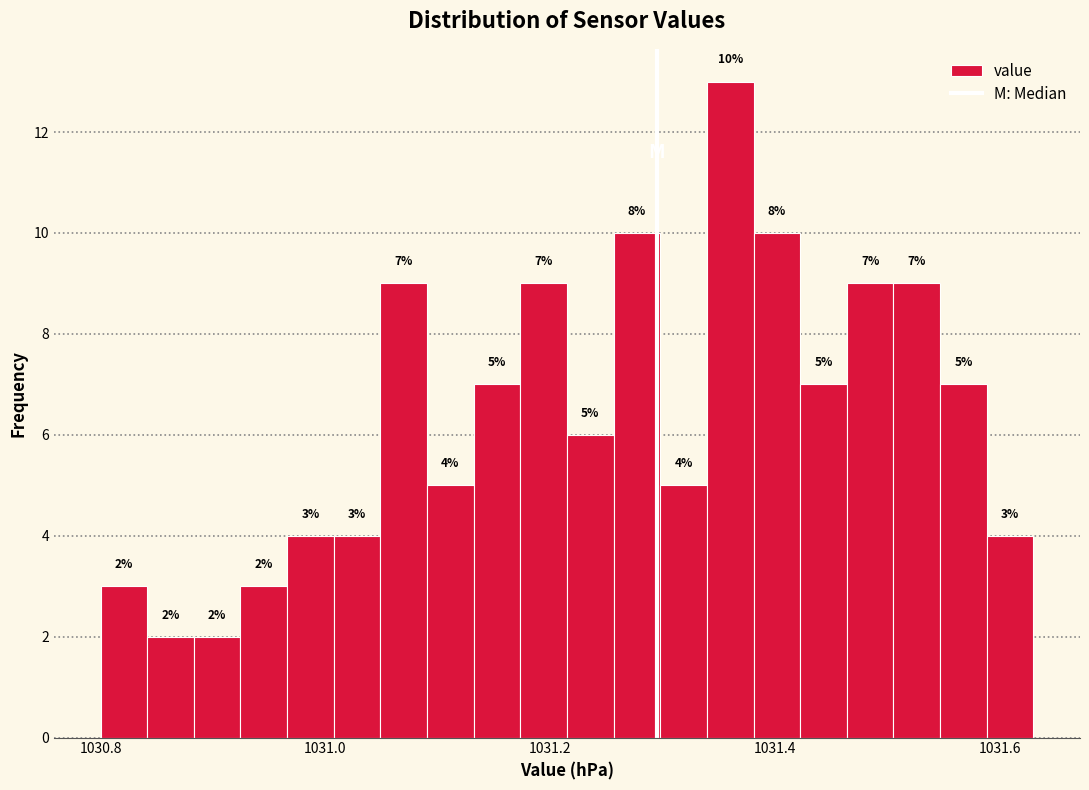

Read against the x-axis, roughly where is the centre of the tallest bar?

1031.36